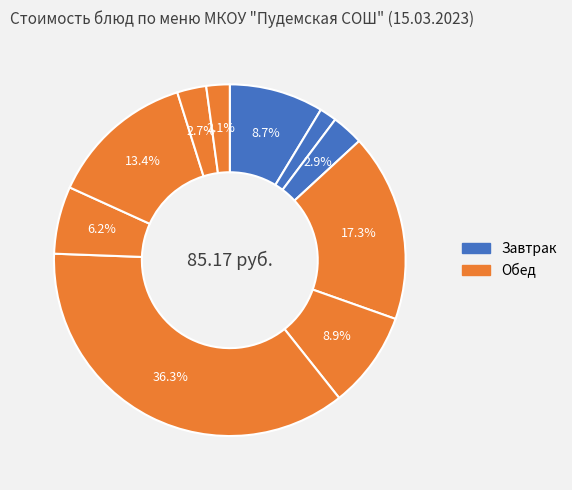

What is the smallest slice in the pie chart?

чай с сахаром